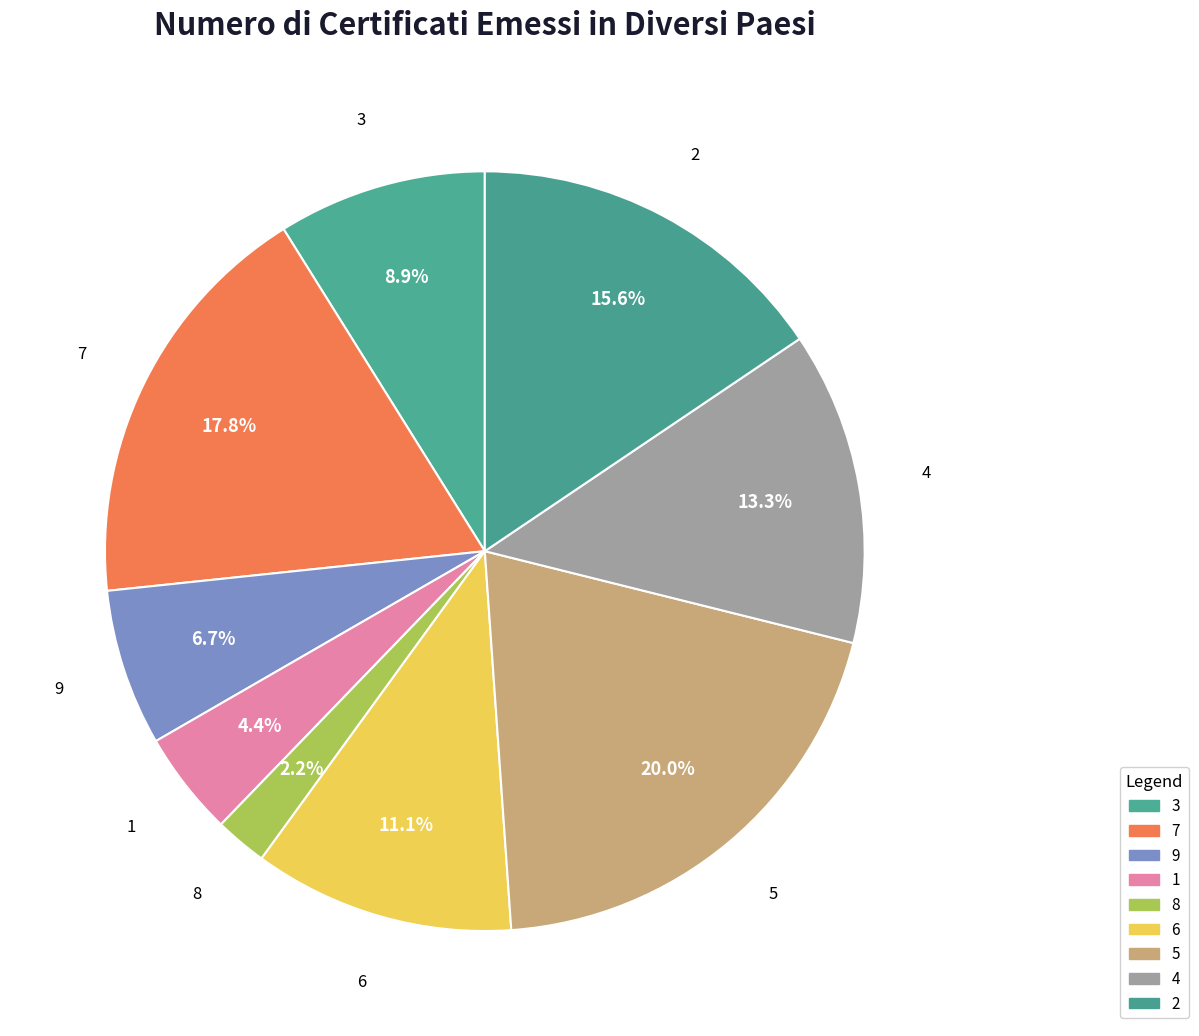

Count the number of slices in the pie.

9